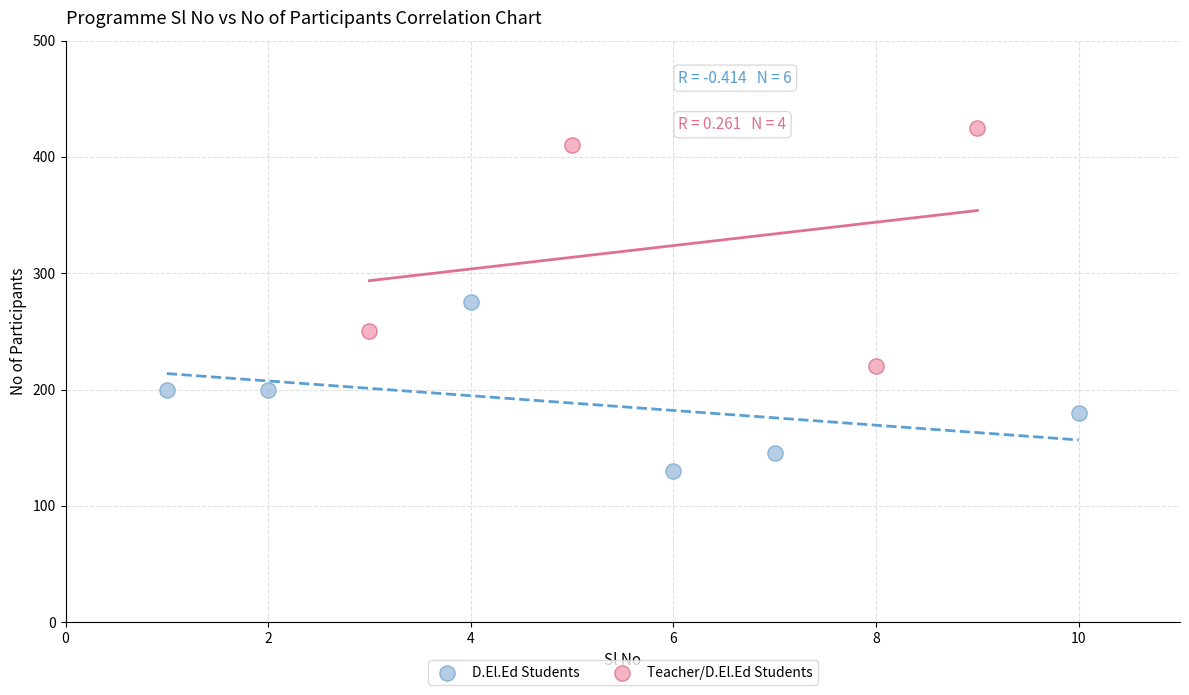

Which series has the widest spread of Y values?

Teacher/D.El.Ed Students